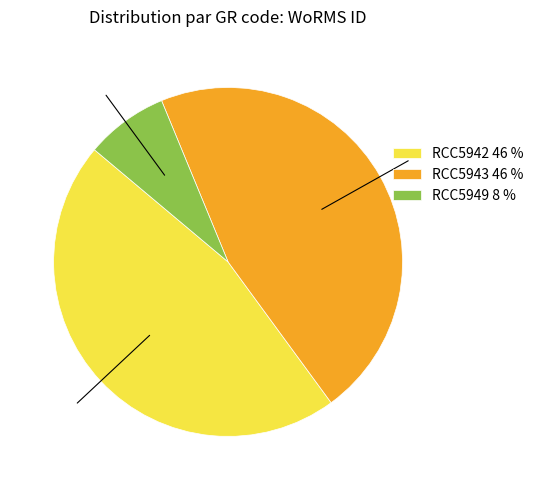

Is there a majority slice in this chart?

No